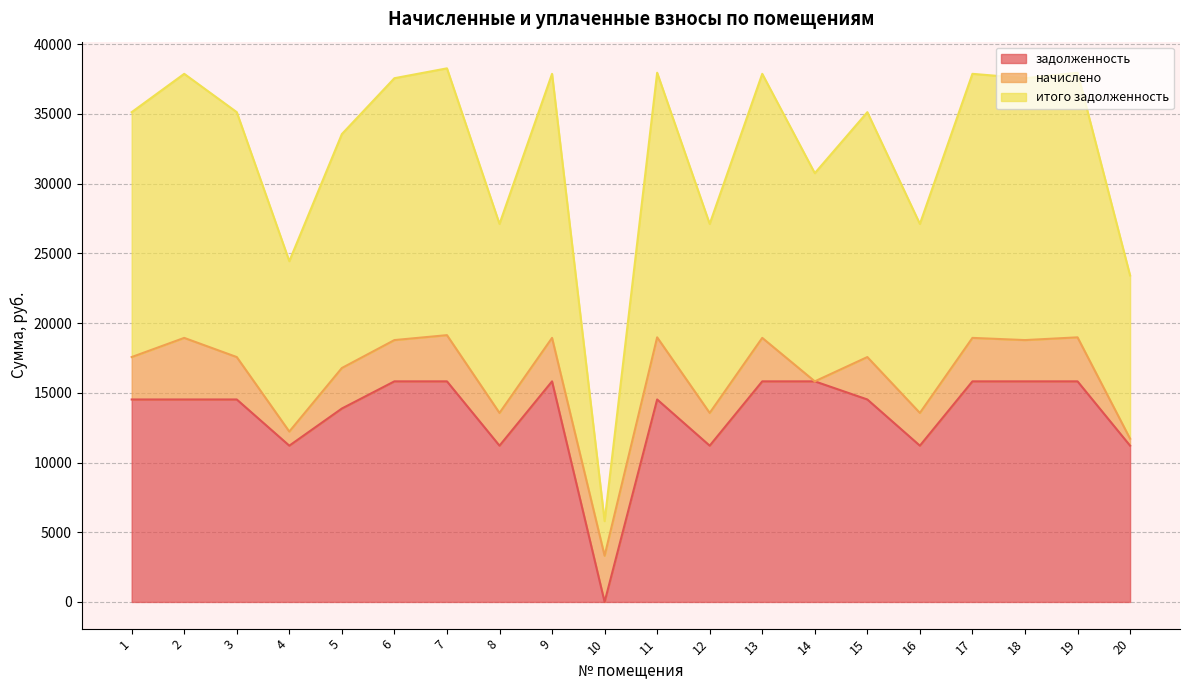

At which category does the chart reach its minimum across all series?

10